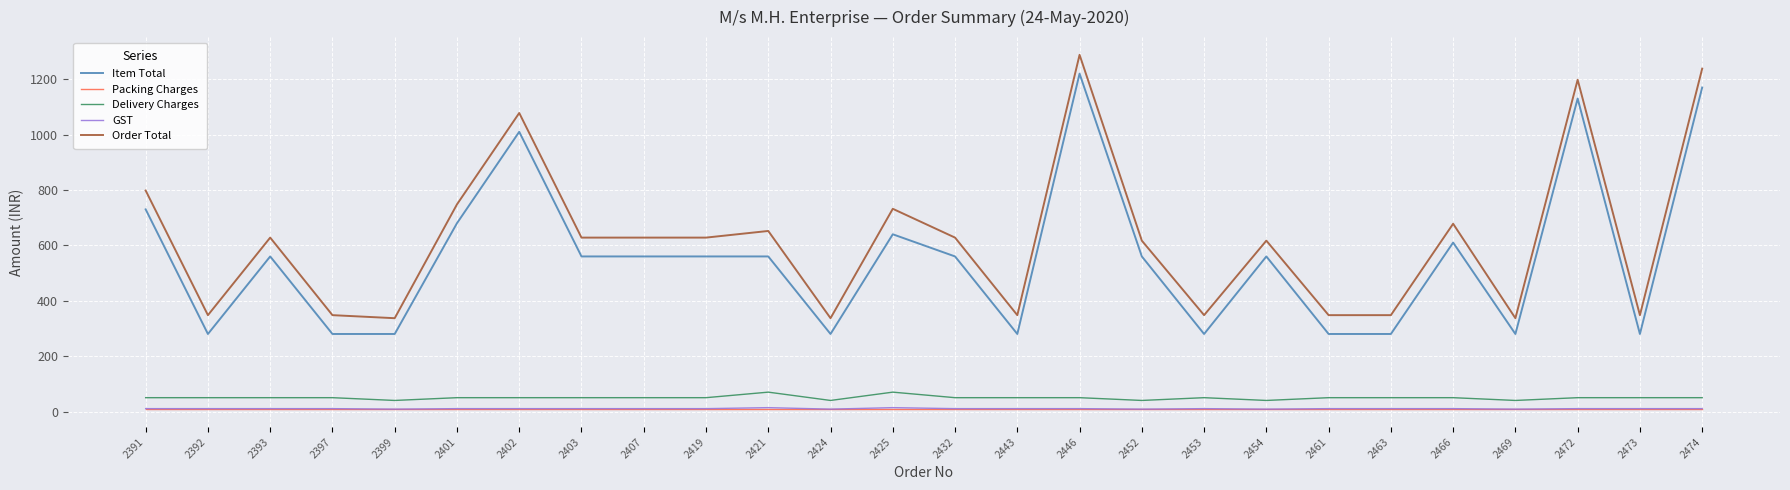

True or false: Delivery Charges and Item Total cross at least once.

False